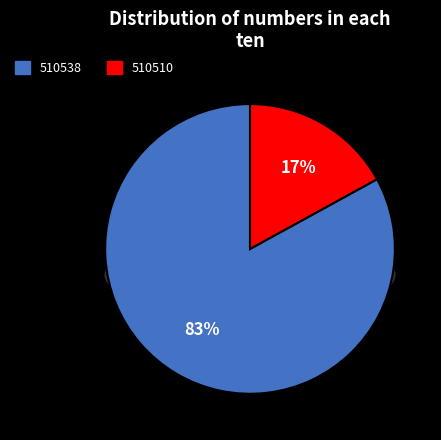

What is the smallest slice in the pie chart?

510510